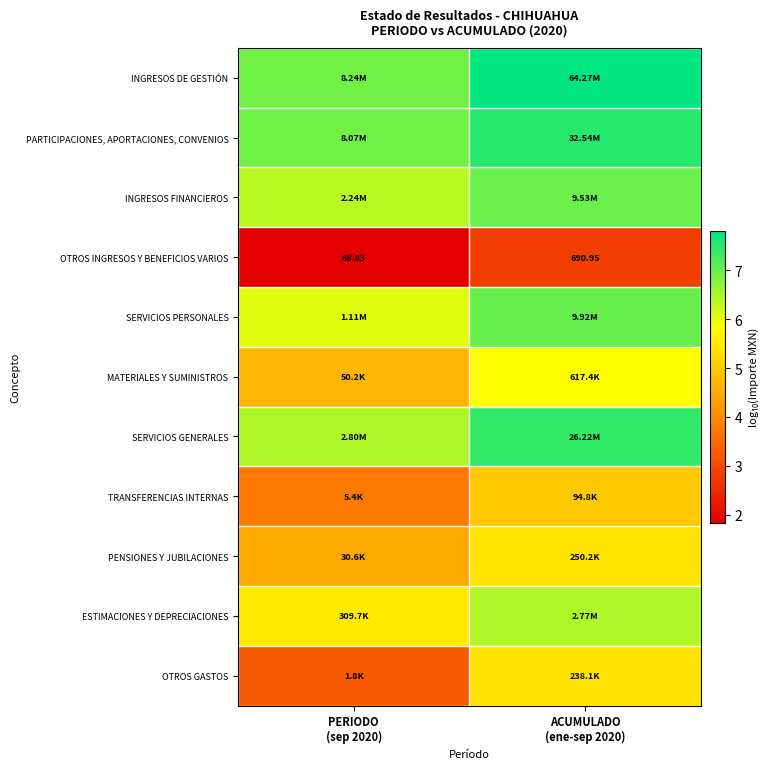

What is the maximum value shown in the chart?

7.8